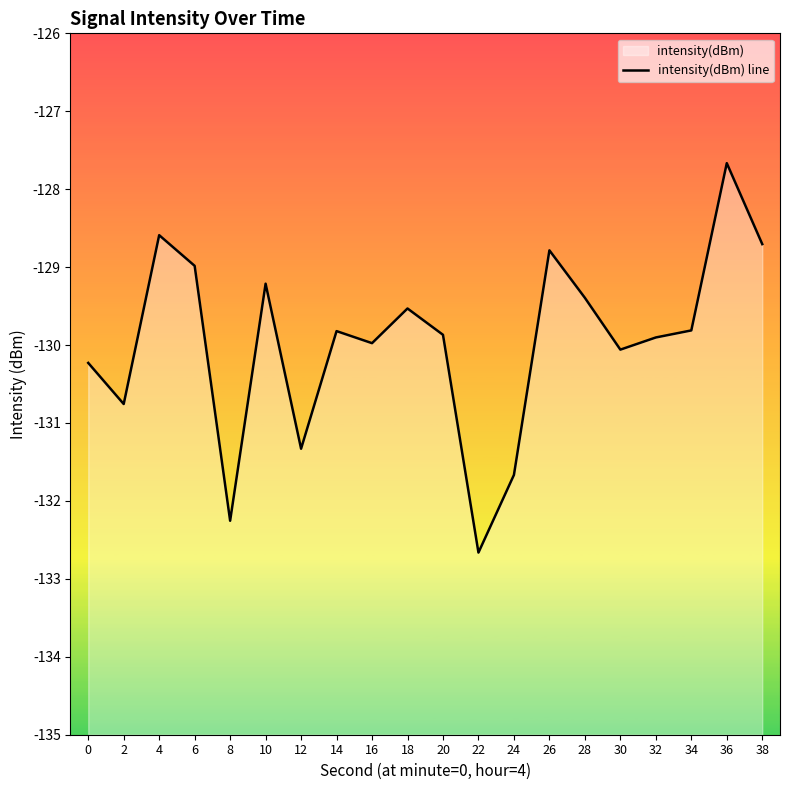

What is the maximum value shown in the chart?

-127.7